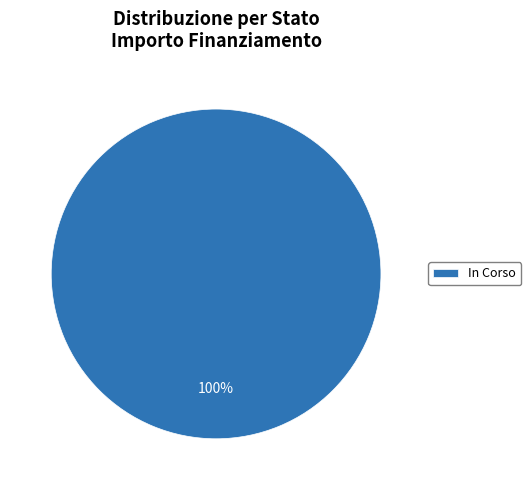

How many segments does this pie chart have?

1